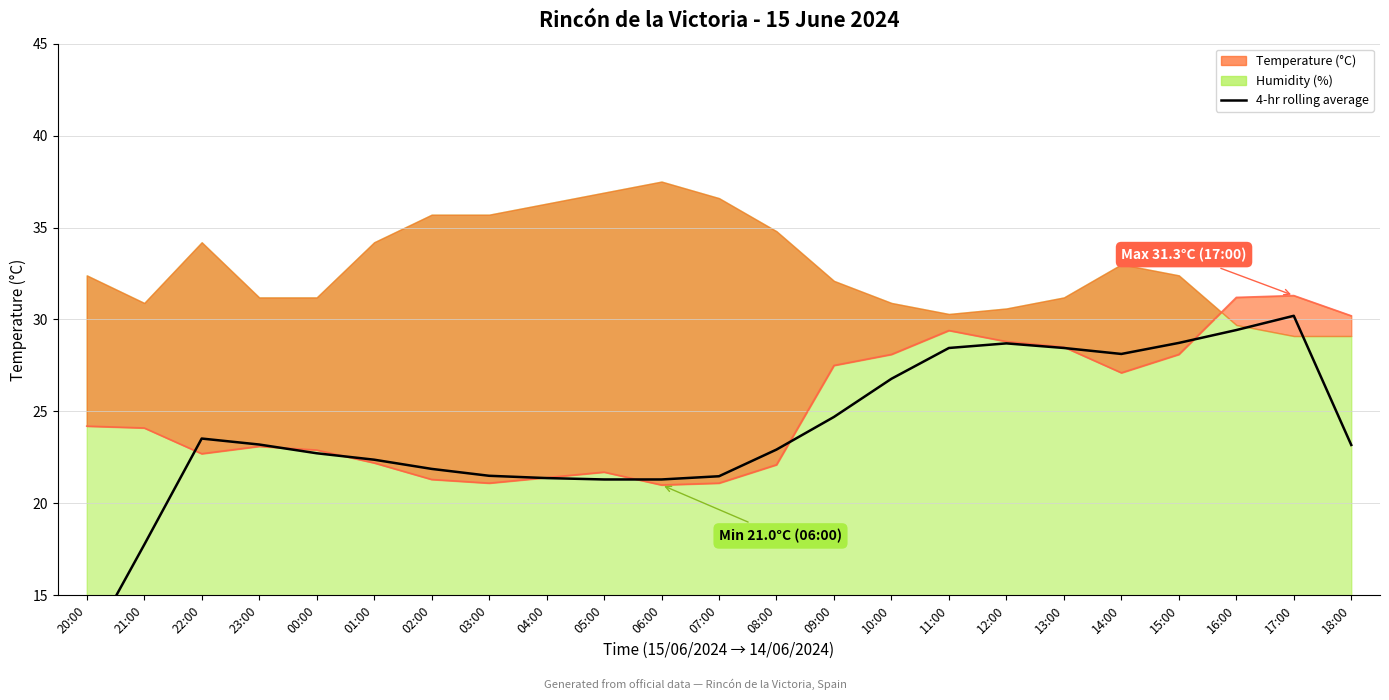

Between 08:00 and 17:00, which is larger?

17:00